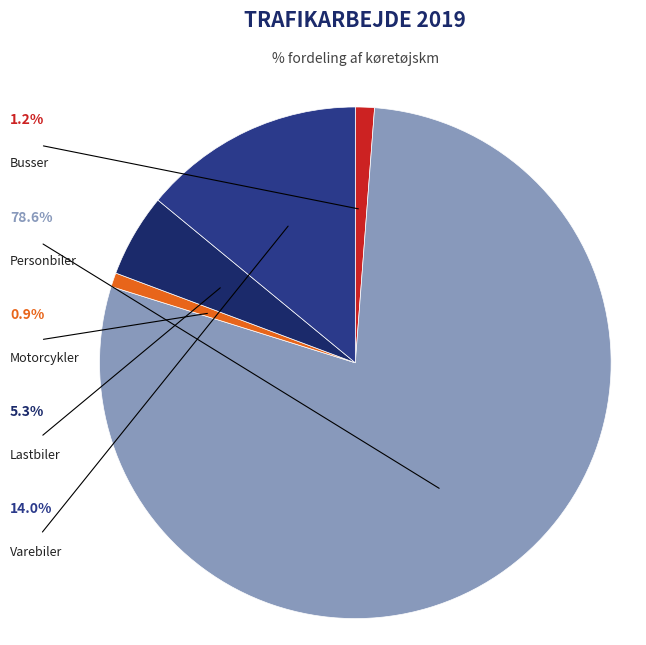

Which has a higher value, Varebiler or Motorcykler?

Varebiler